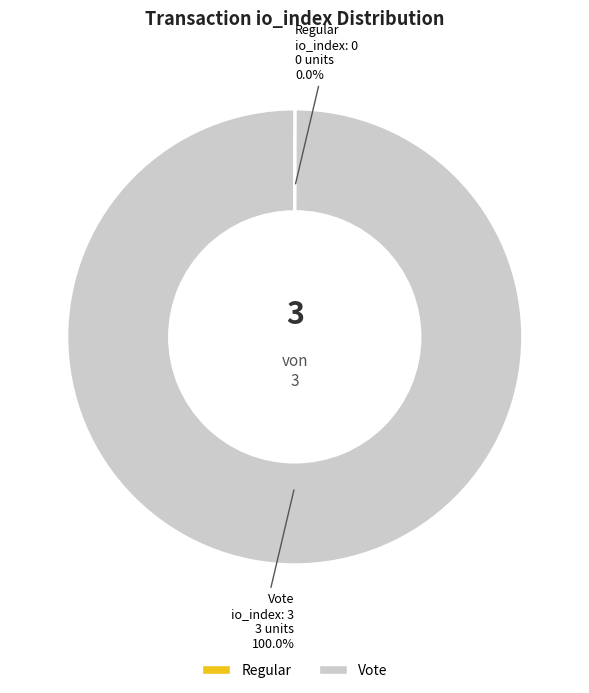

Is there any slice that represents more than half of the pie?

Yes